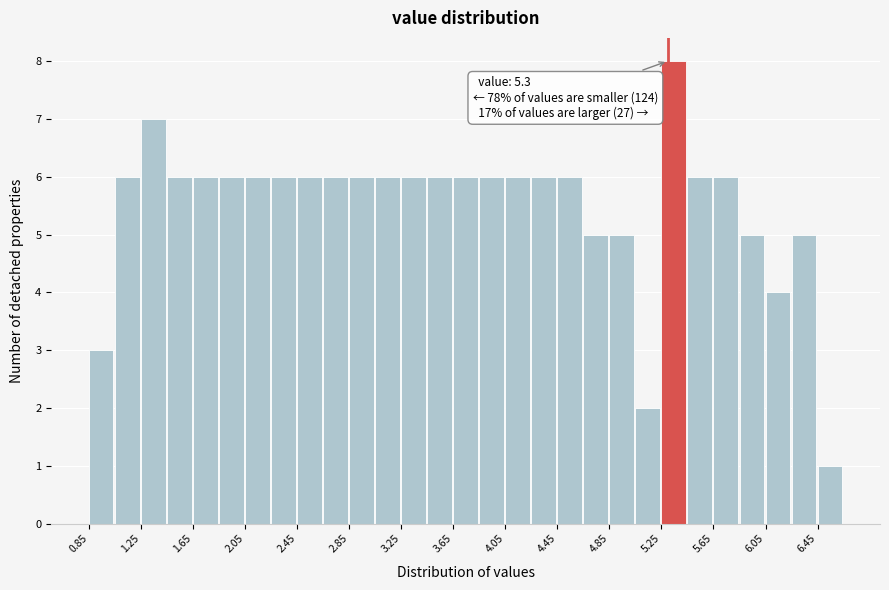

Which range on the x-axis has the tallest bar?

5.25 to 5.45